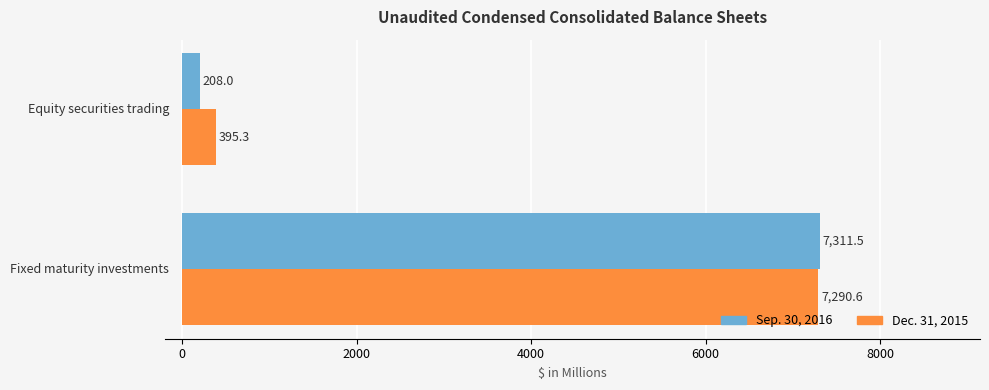

At how many categories does at least one series exceed 5180?

1